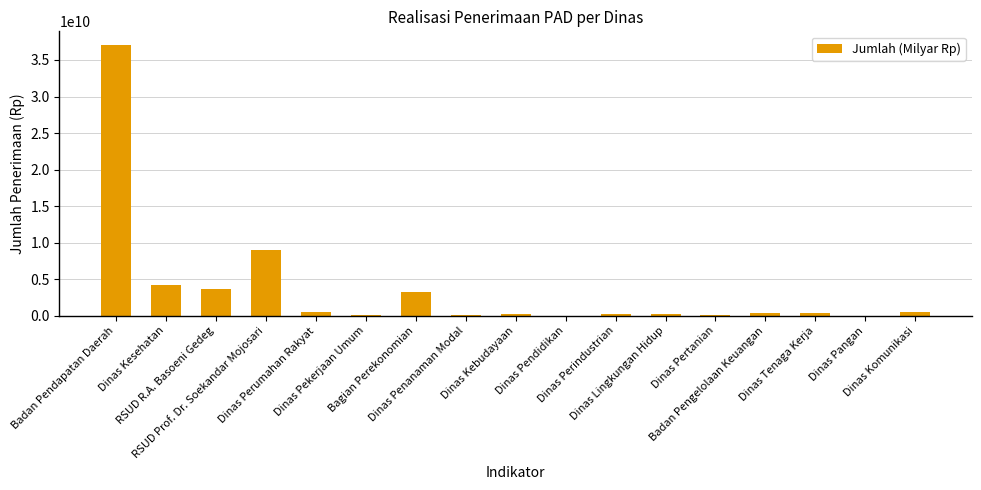

What is the greatest value displayed?

37068723409.0